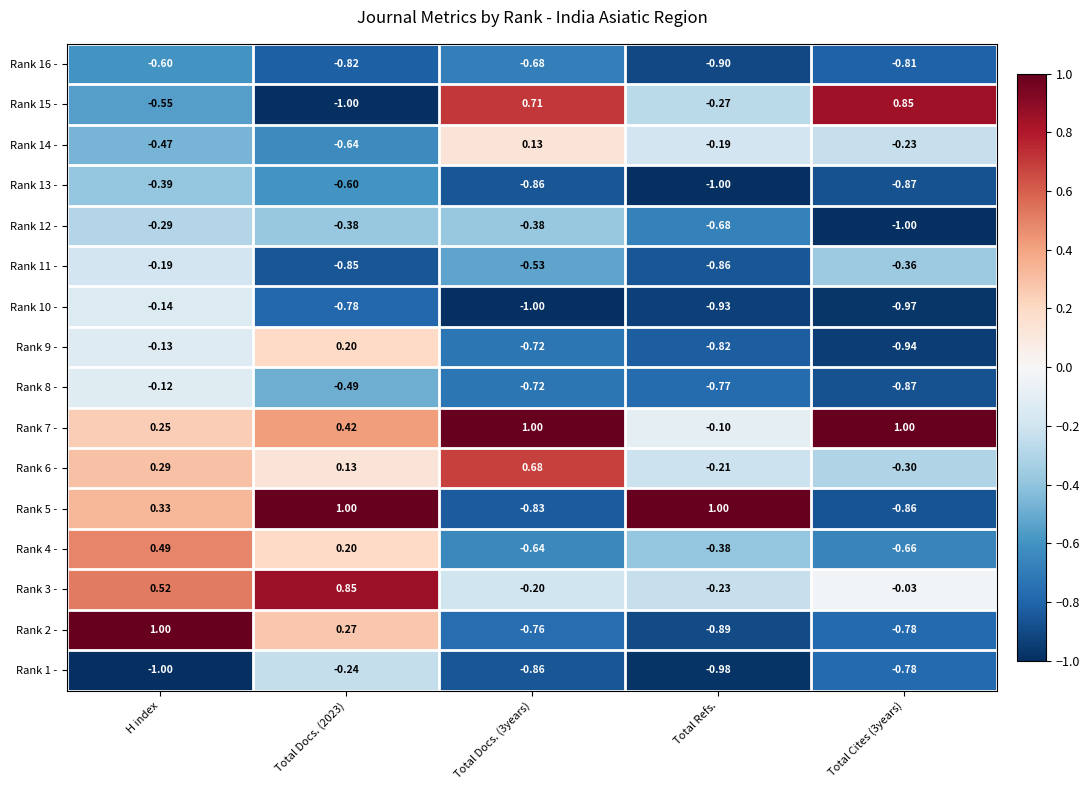

What is the maximum value shown in the chart?

1.0